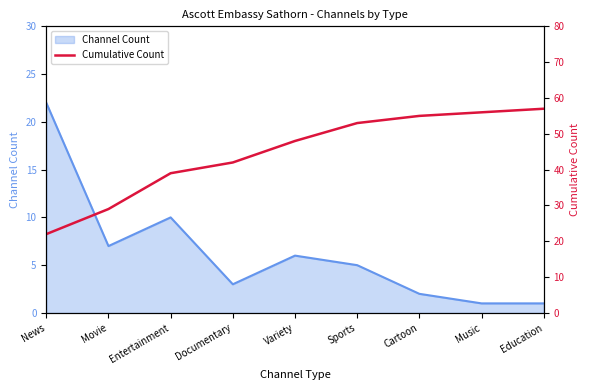

How many lines are shown in the chart?

1